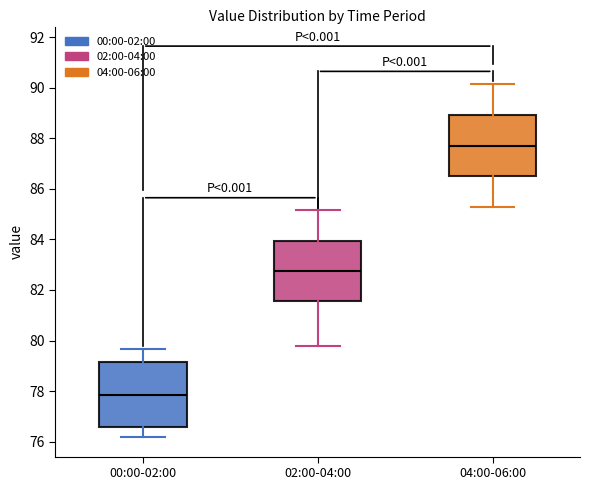

Reading left to right, read every box against the y-axis: the position of its median line, the range the box covers, and the ends of its whiskers. The values are not printed on the chart, so give them approximately, as read against the axis.

00:00-02:00: median 77.8, box 76.6 to 79.2, whiskers 76.2 to 79.6
02:00-04:00: median 82.8, box 81.6 to 84.0, whiskers 79.8 to 85.2
04:00-06:00: median 87.8, box 86.4 to 89.0, whiskers 85.2 to 90.2